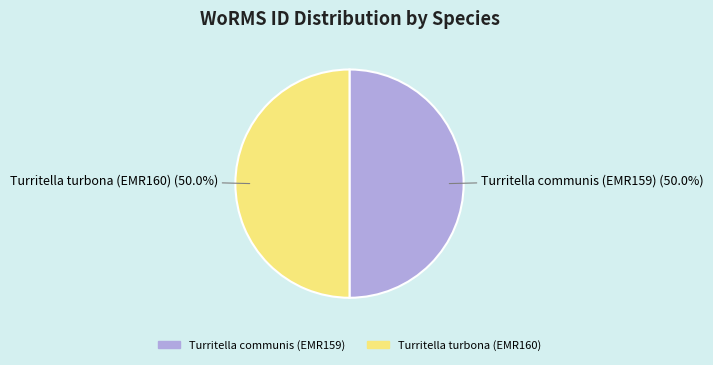

Is the sum of Turritella turbona (EMR160) and Turritella communis (EMR159) greater than half?

Yes